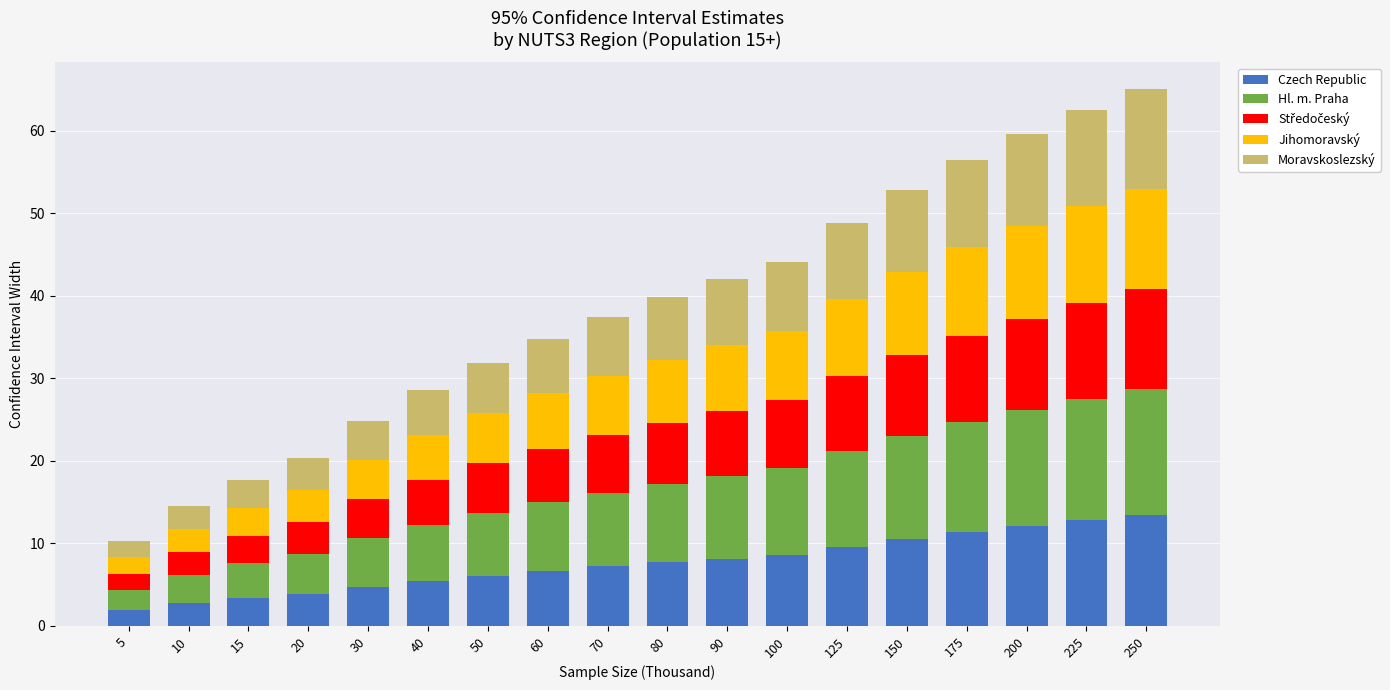

What is the average value of the Czech Republic series?

7.6